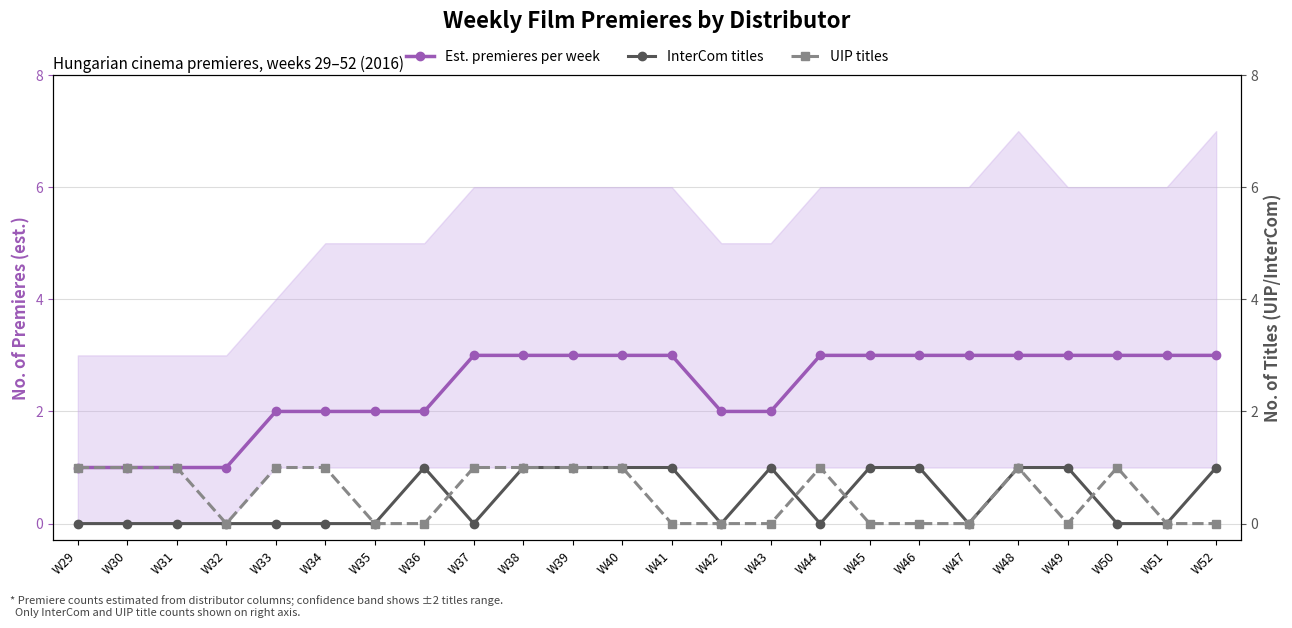

The value of InterCom titles at W41 is 1. True or false?

False